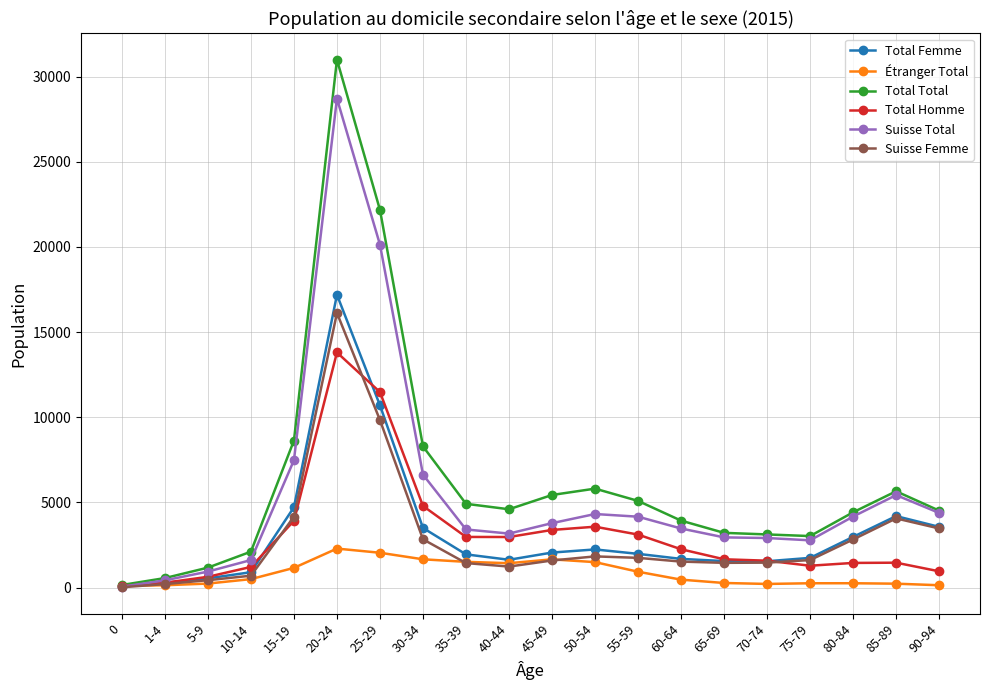

At which category is the sum across all series the highest?

20-24